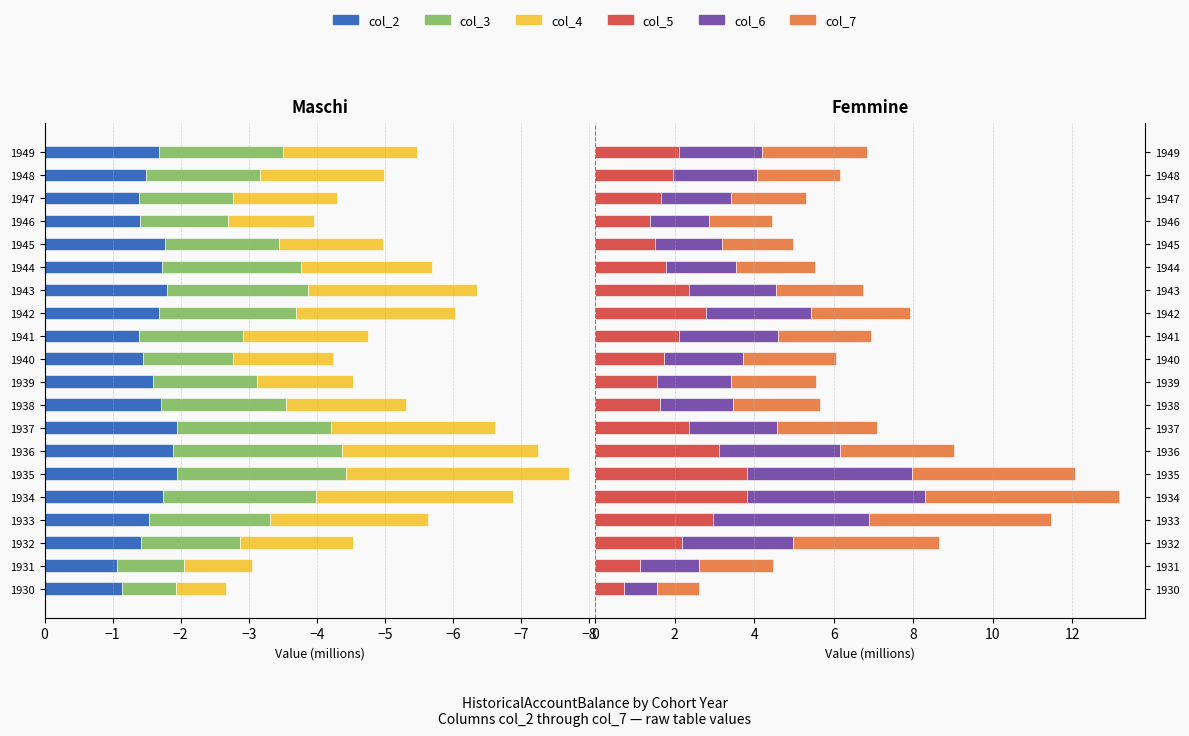

Is it true that col_5 equals 0.9 at 1945?

False